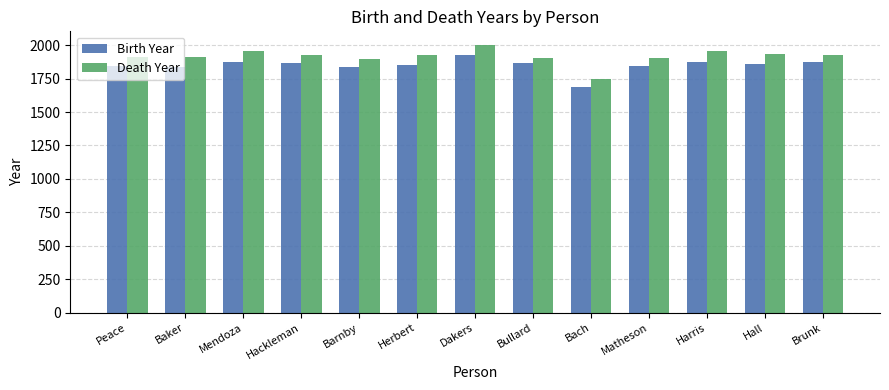

Which series has the widest spread of values?

Death Year